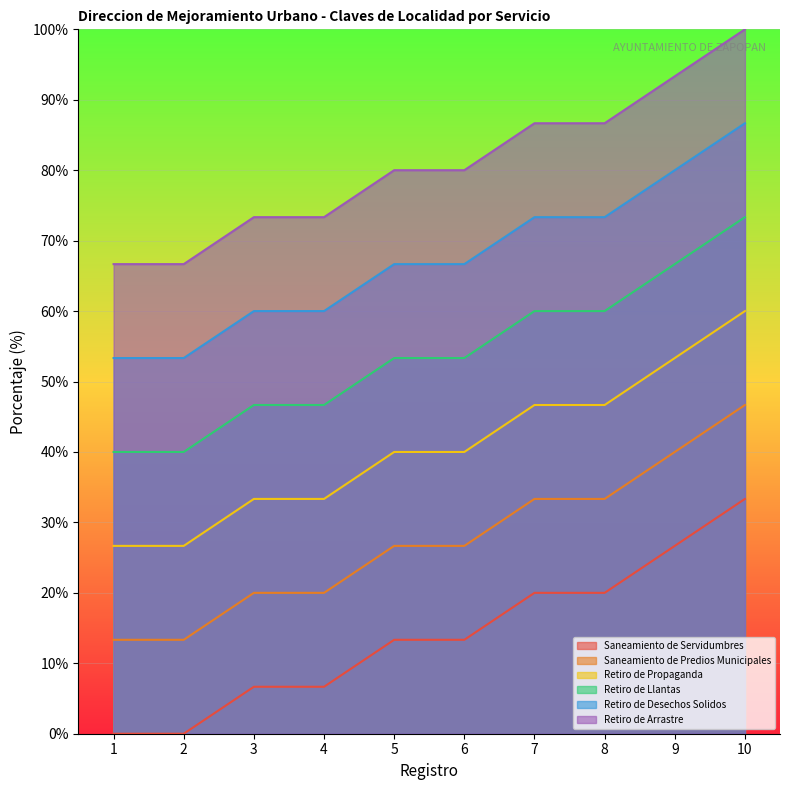

What is the spread (max minus min) of values at 3?

66.7